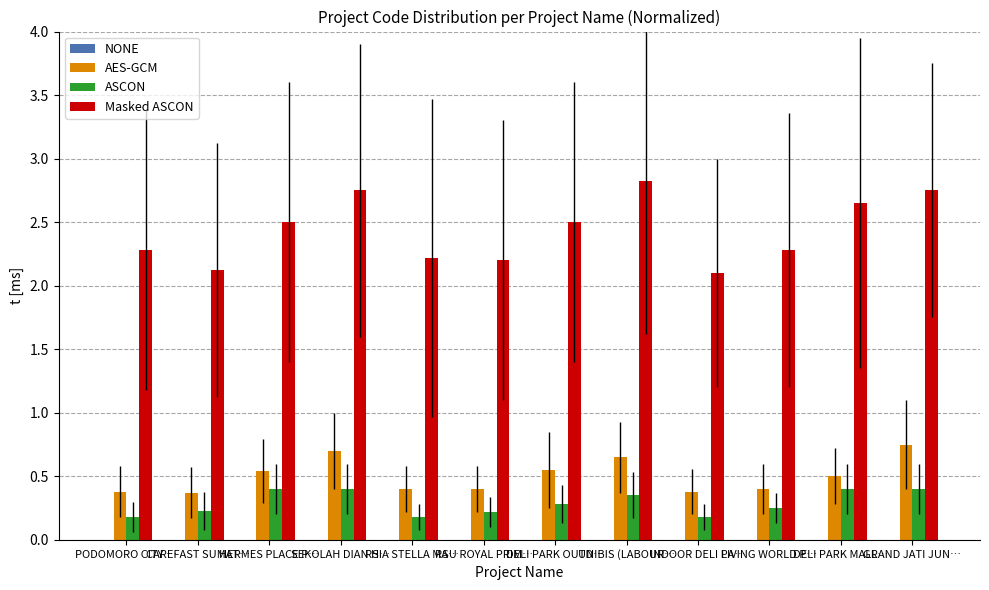

What is the value of the AES-GCM bar at the 9th from the left?

0.4